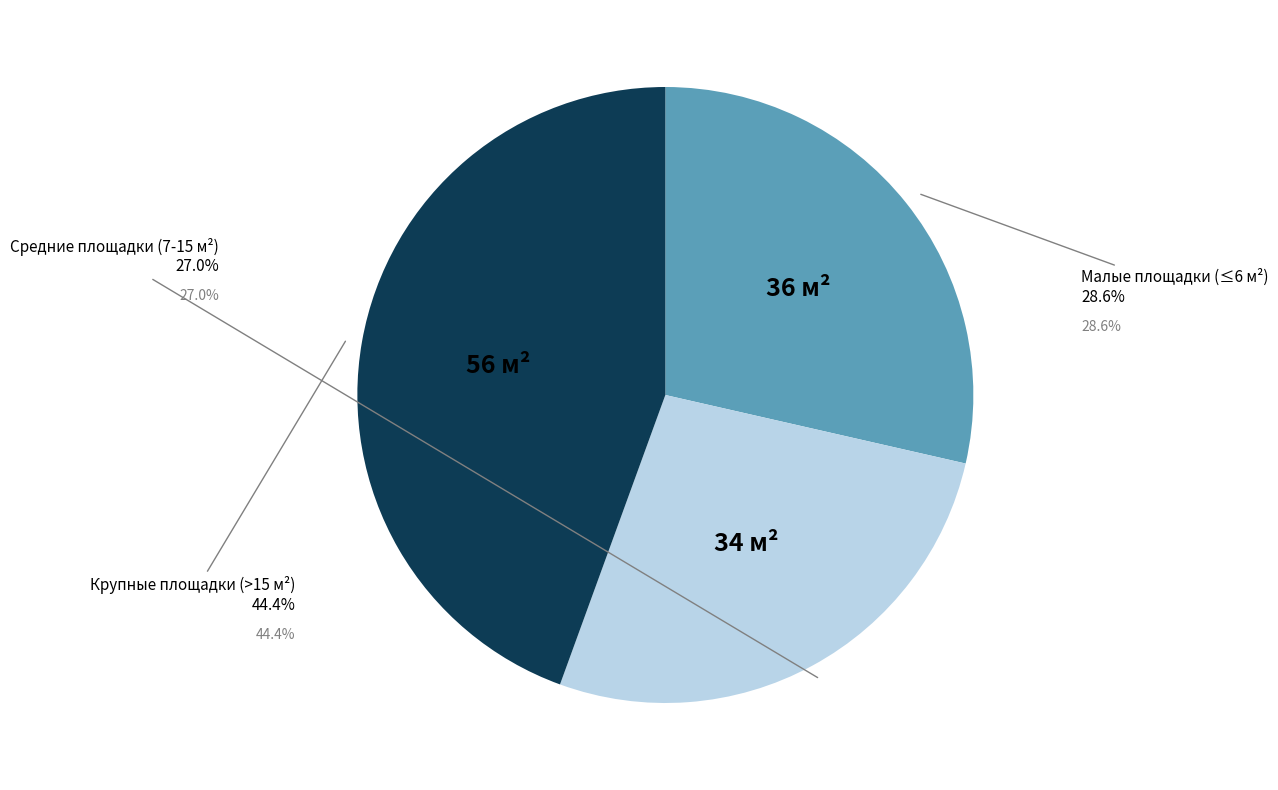

Does any single category account for the majority?

No